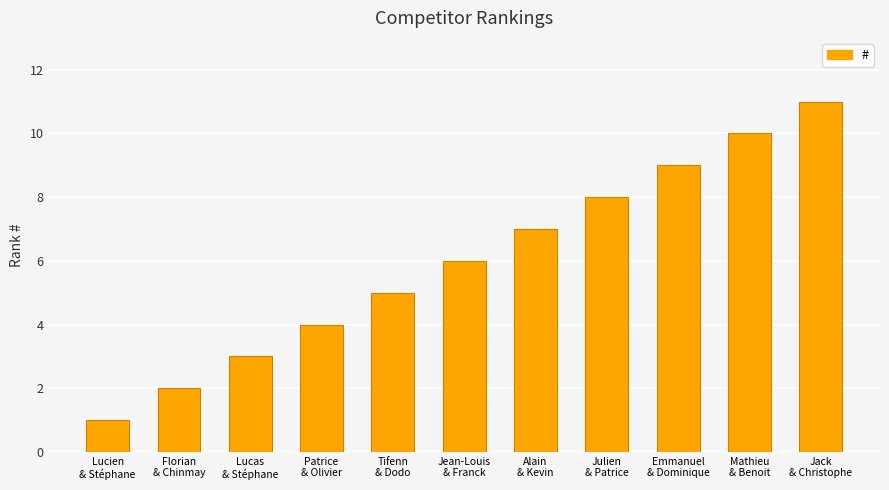

How many data points are less than 6?

5